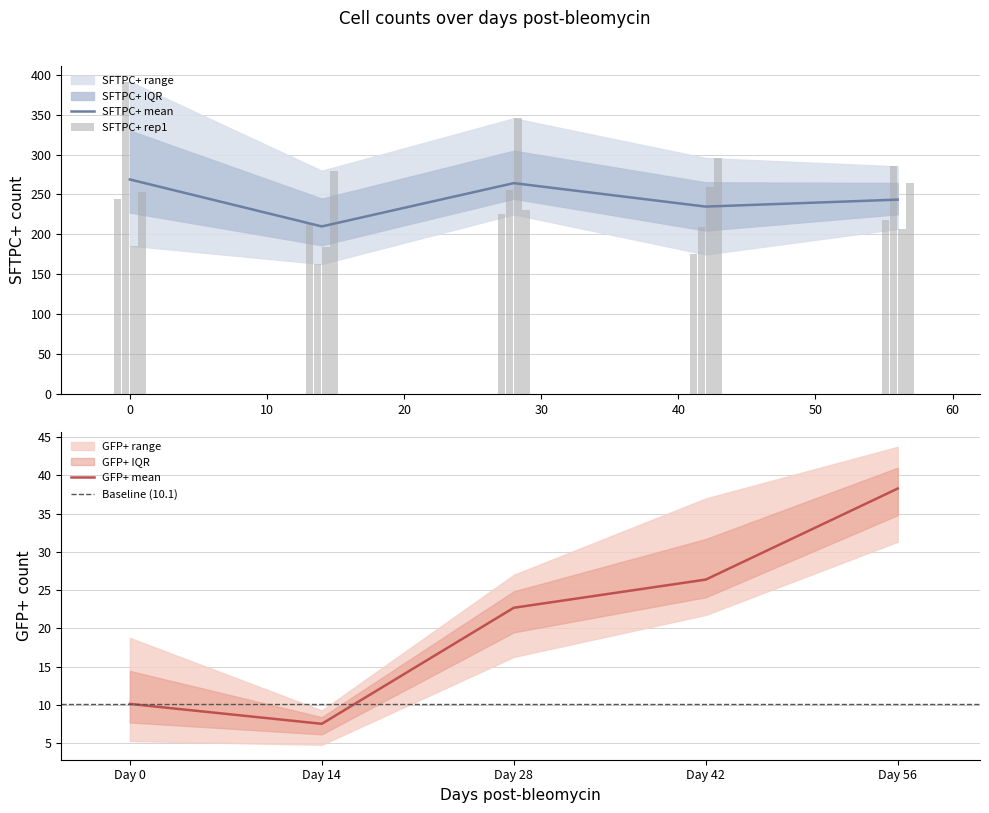

Where is GFP+ mean nearest to the value 22?

Day 28